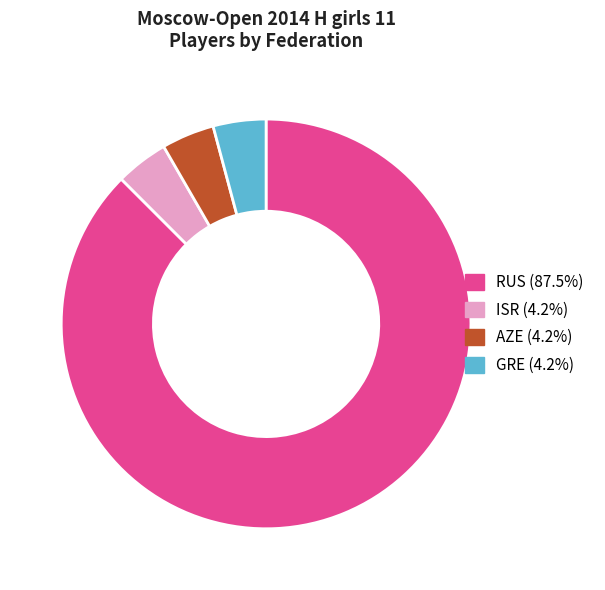

Which slice is the largest?

RUS